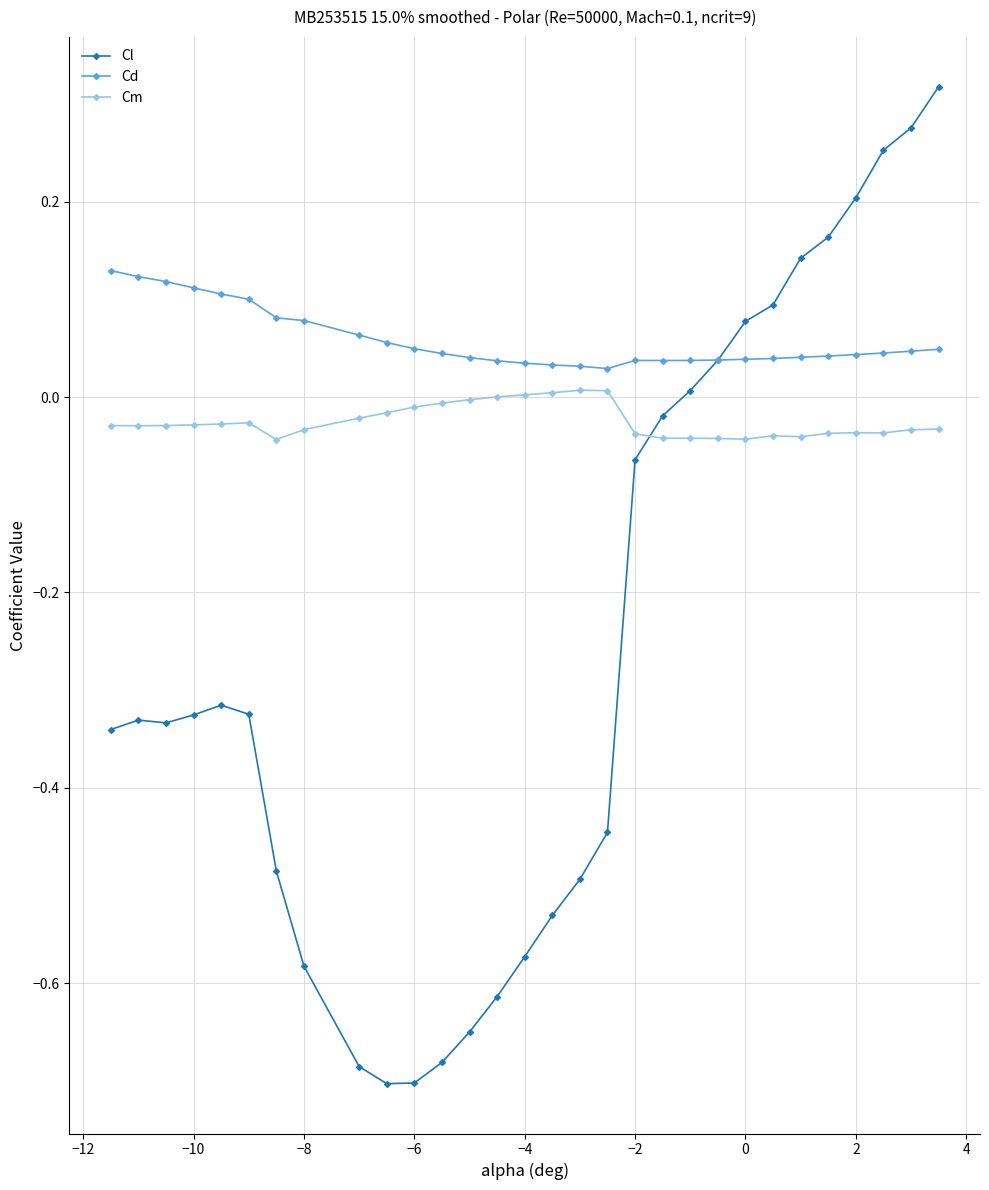

List the series in order of their overall mean, lowest first.

Cl, Cm, Cd